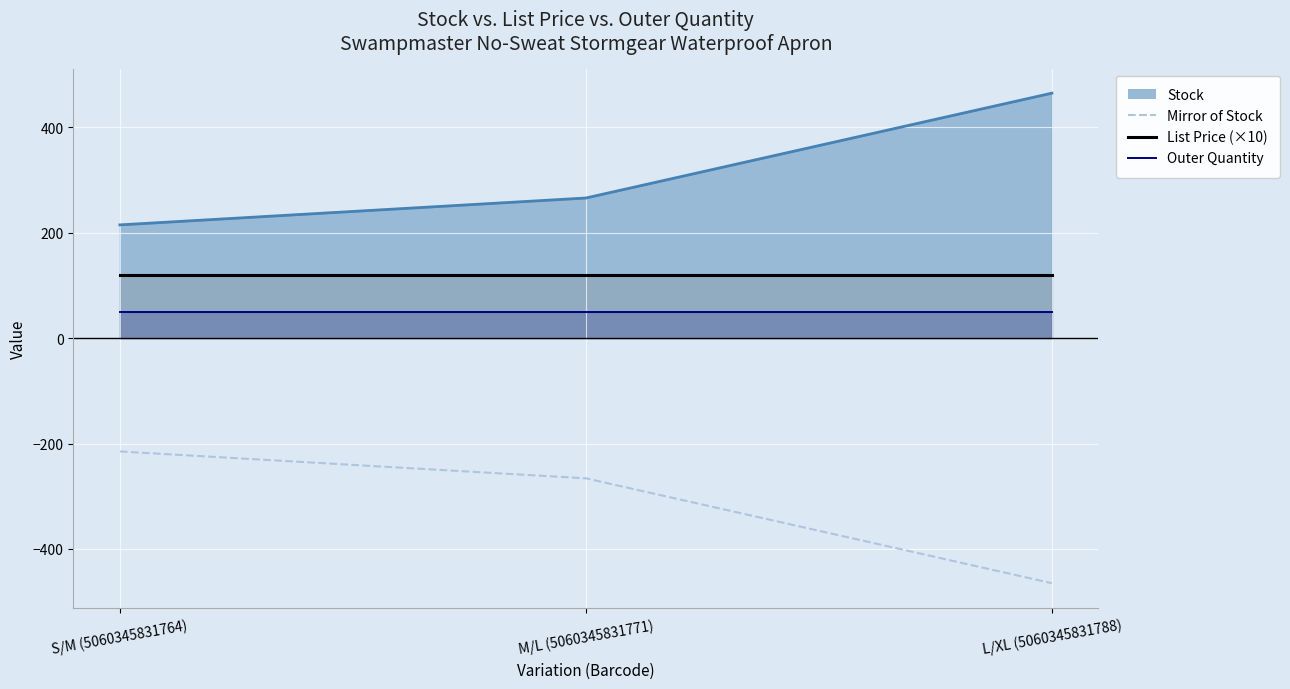

How many distinct data groups are displayed?

3